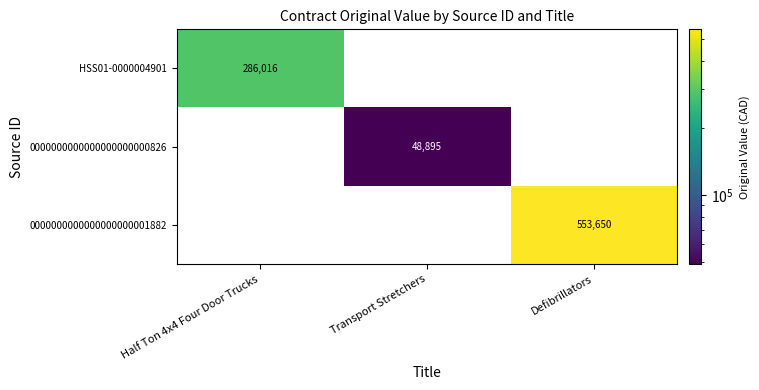

Which series changed the most between Half Ton 4x4 Four Door Trucks and Defibrillators?

0000000000000000000001882